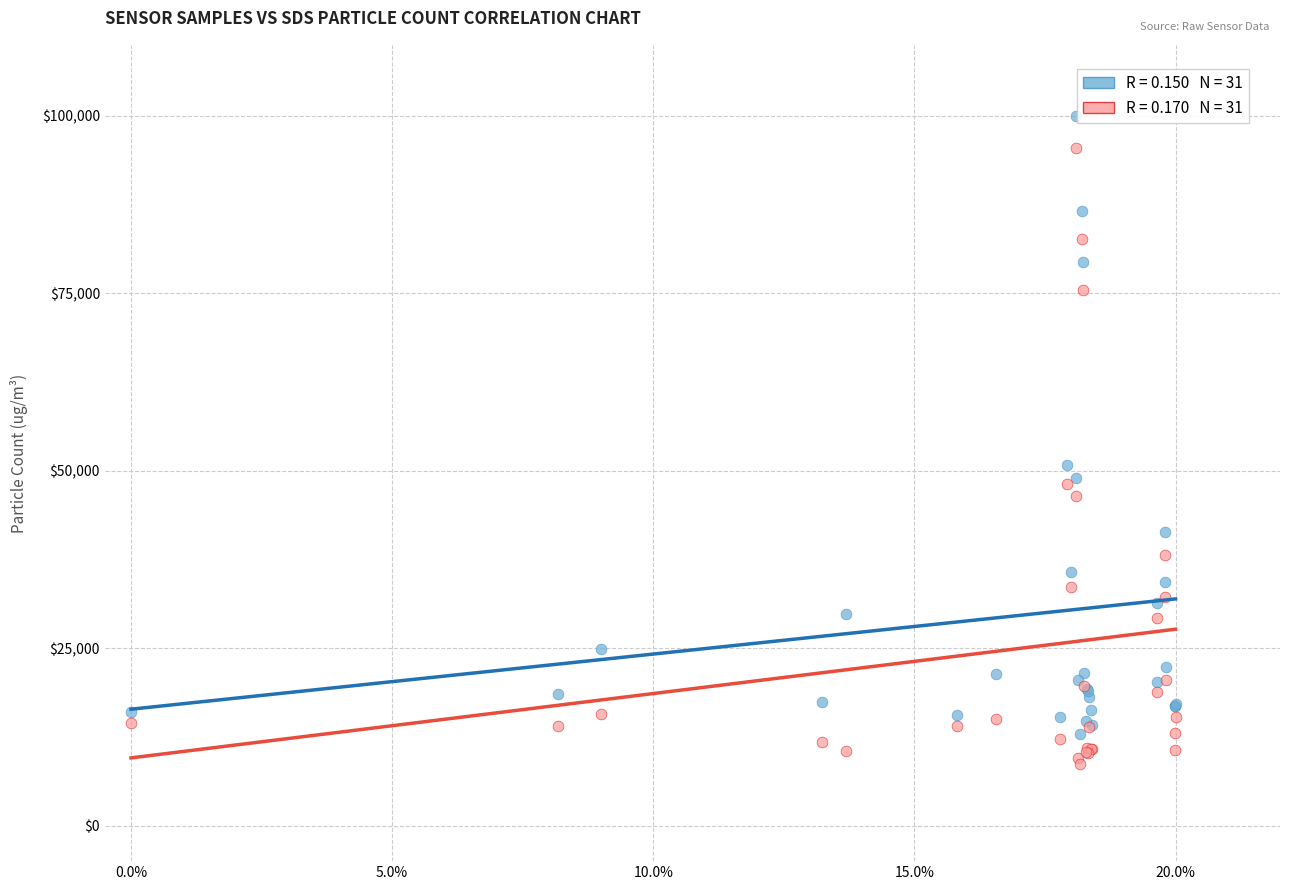

Across all series, what Y value is closest to 54371?

50859.2